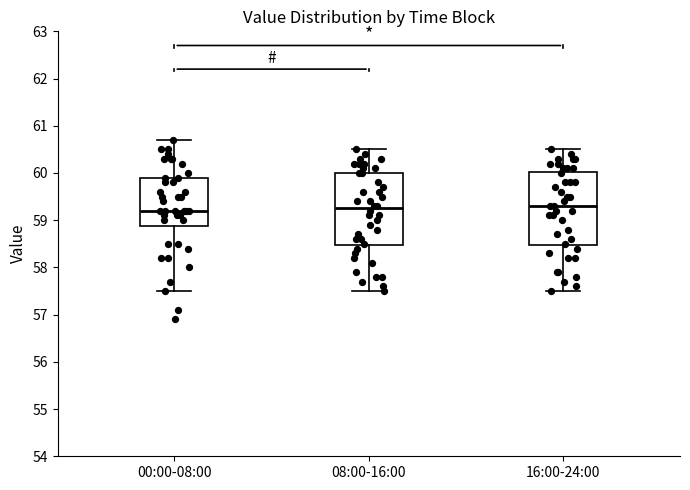

Reading left to right, read every box against the y-axis: the position of its median line, the range the box covers, and the ends of its whiskers. The values are not printed on the chart, so give them approximately, as read against the axis.

00:00-08:00: median 59.2, box 58.9 to 59.9, whiskers 57.5 to 60.7
08:00-16:00: median 59.3, box 58.5 to 60.0, whiskers 57.5 to 60.5
16:00-24:00: median 59.3, box 58.5 to 60.0, whiskers 57.5 to 60.5